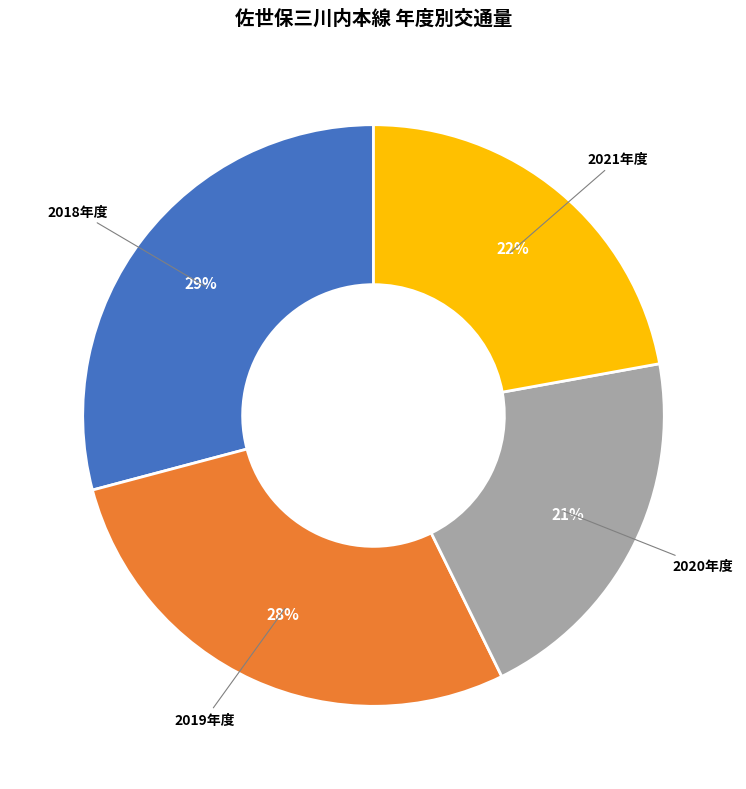

Is there any slice that represents more than half of the pie?

No